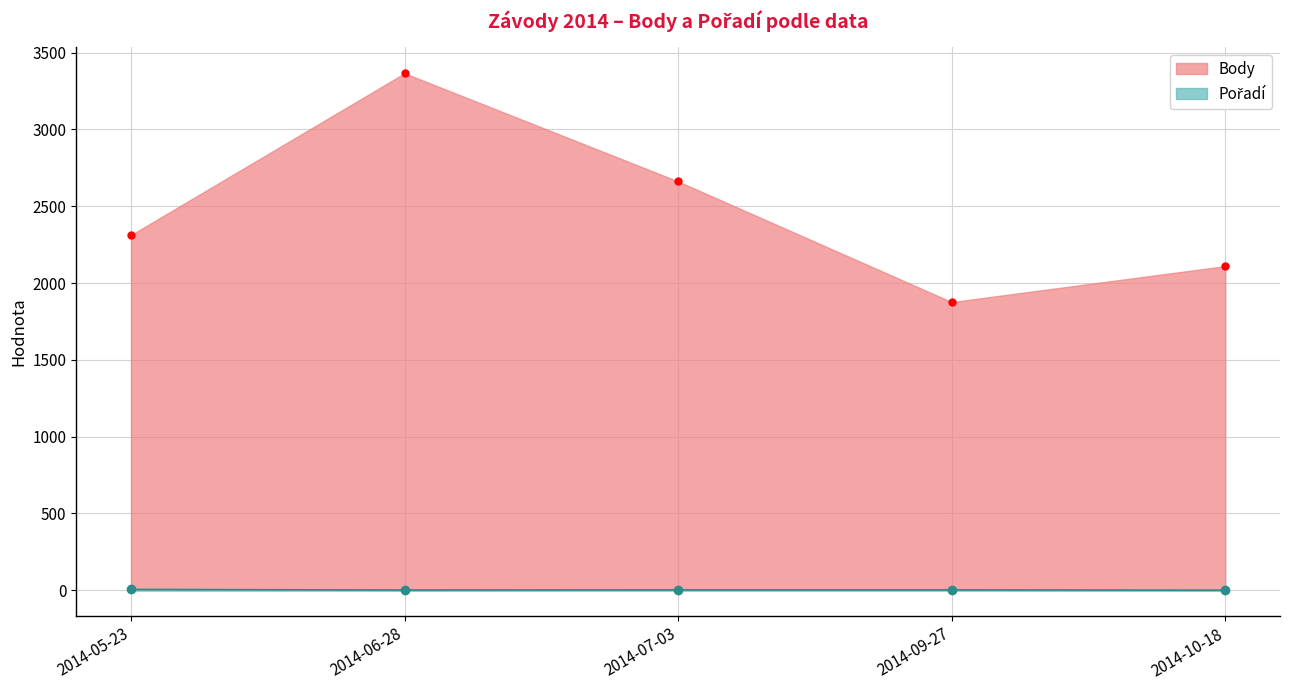

How many Pořadí values are between 2 and 3?

3